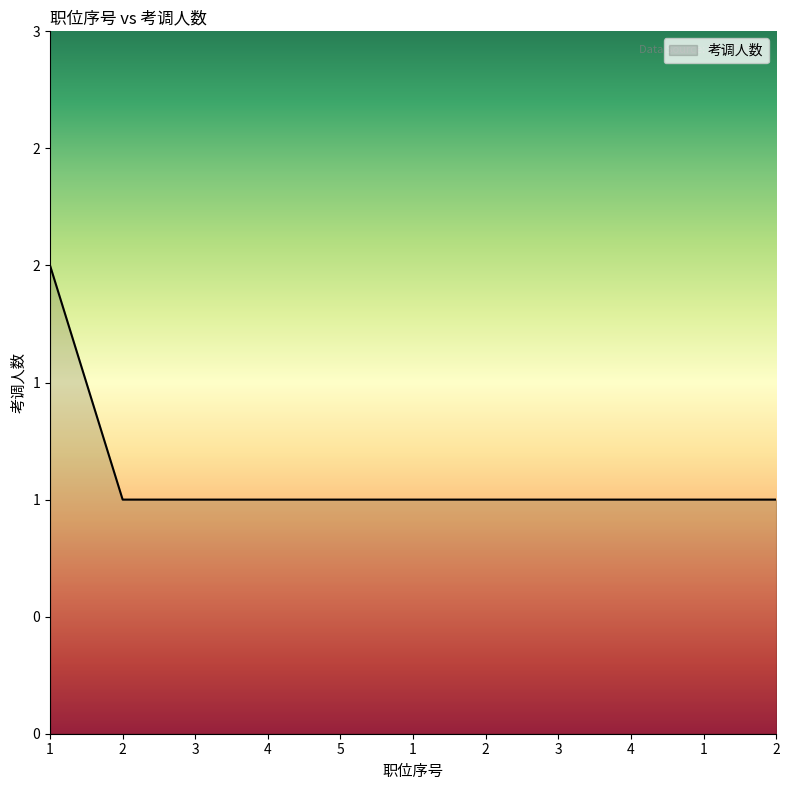

Does the chart have visible grid lines?

No